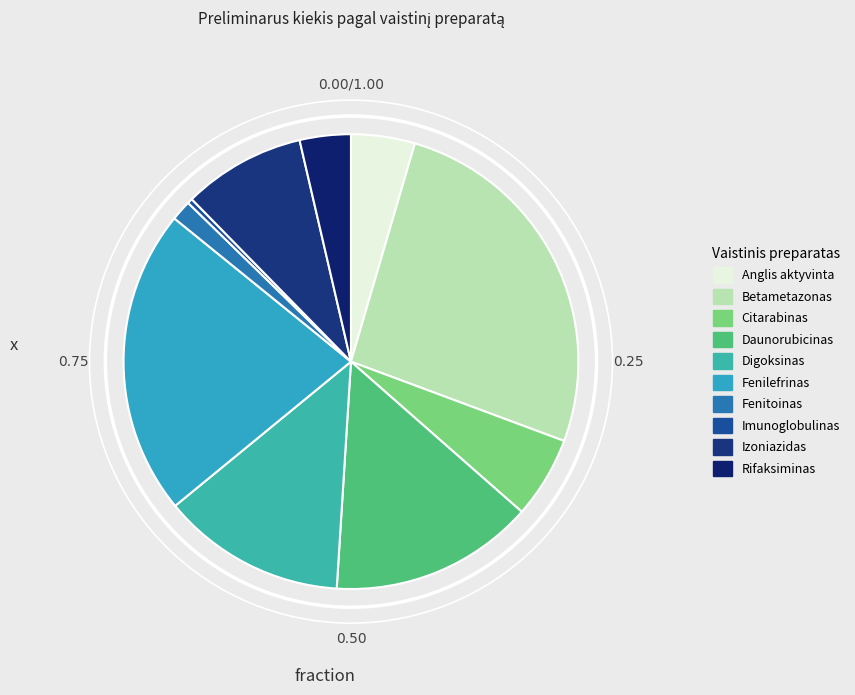

How many segments does this pie chart have?

10